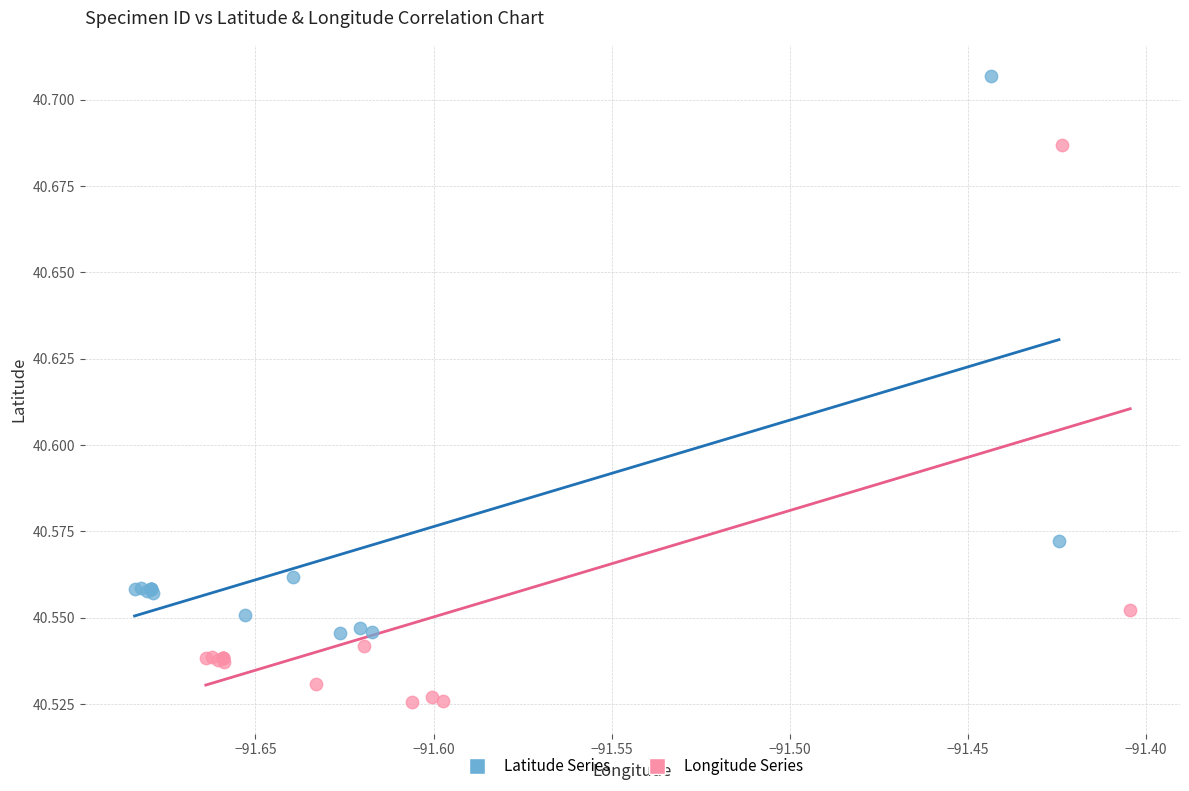

What are all the series names shown in the legend?

Latitude Series, Longitude Series